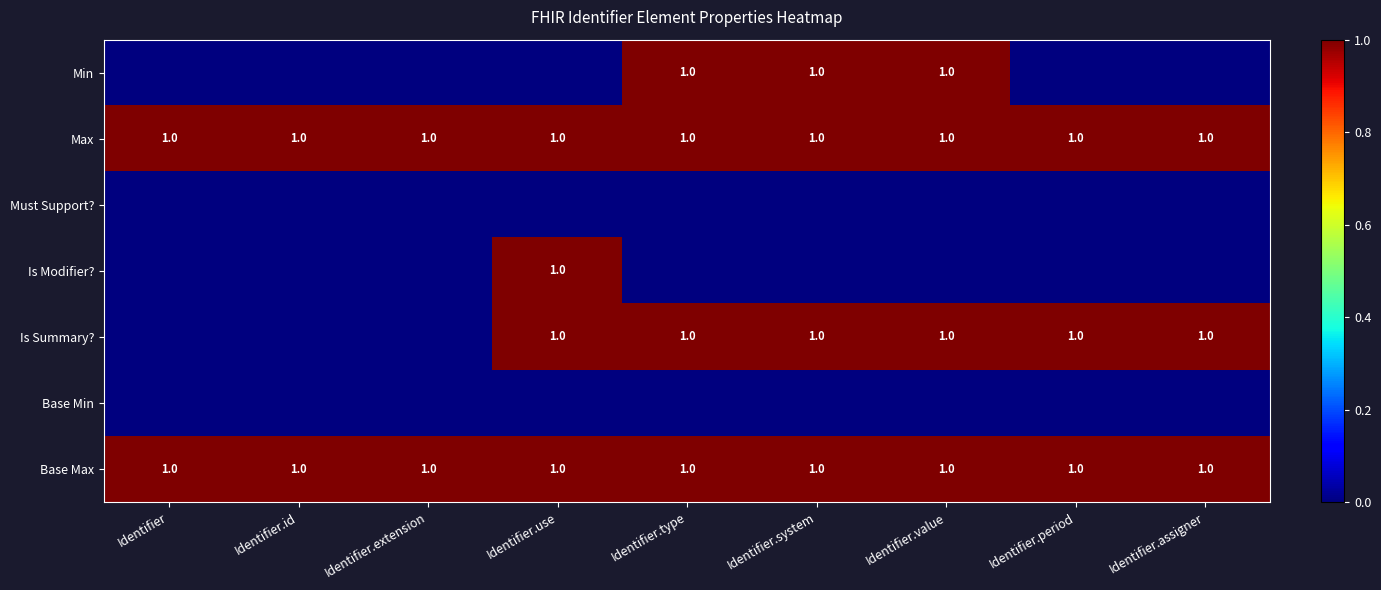

The Is Summary? series shows 1 at Identifier.period. True or false?

True